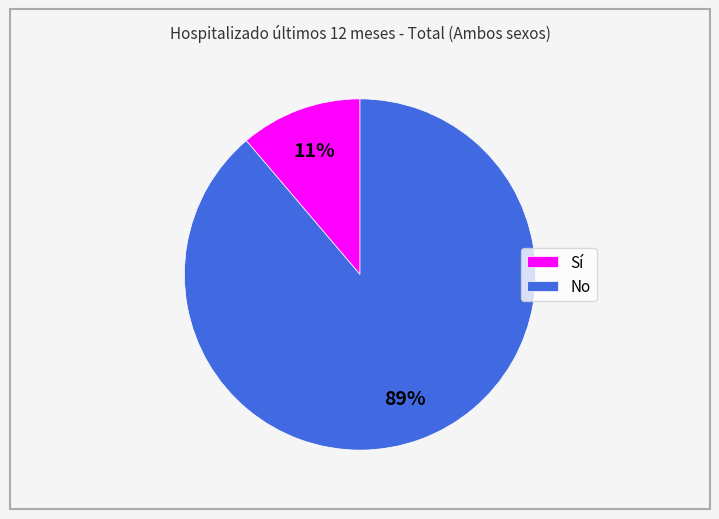

Rank the categories by value from highest to lowest.

No, Sí